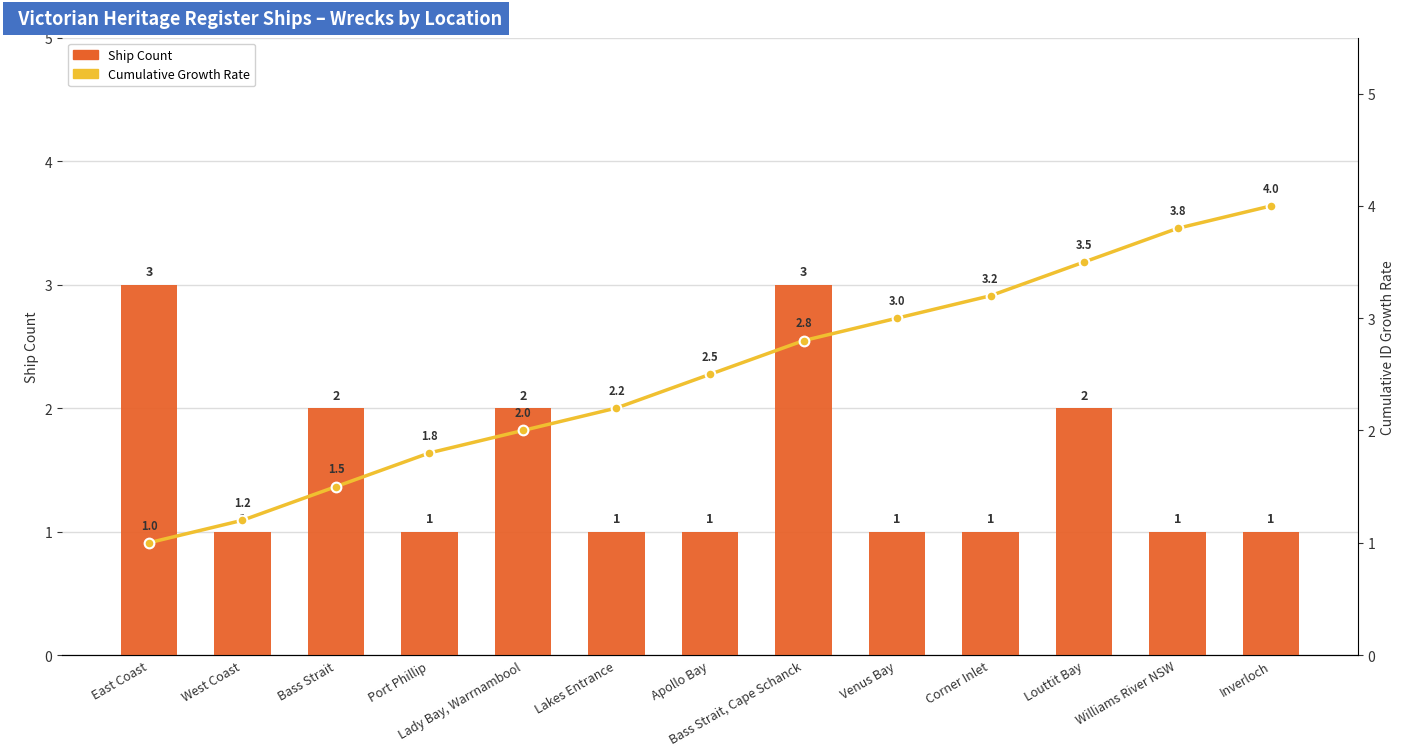

True or false: Ship Count has a value of 0.4 at Corner Inlet.

False